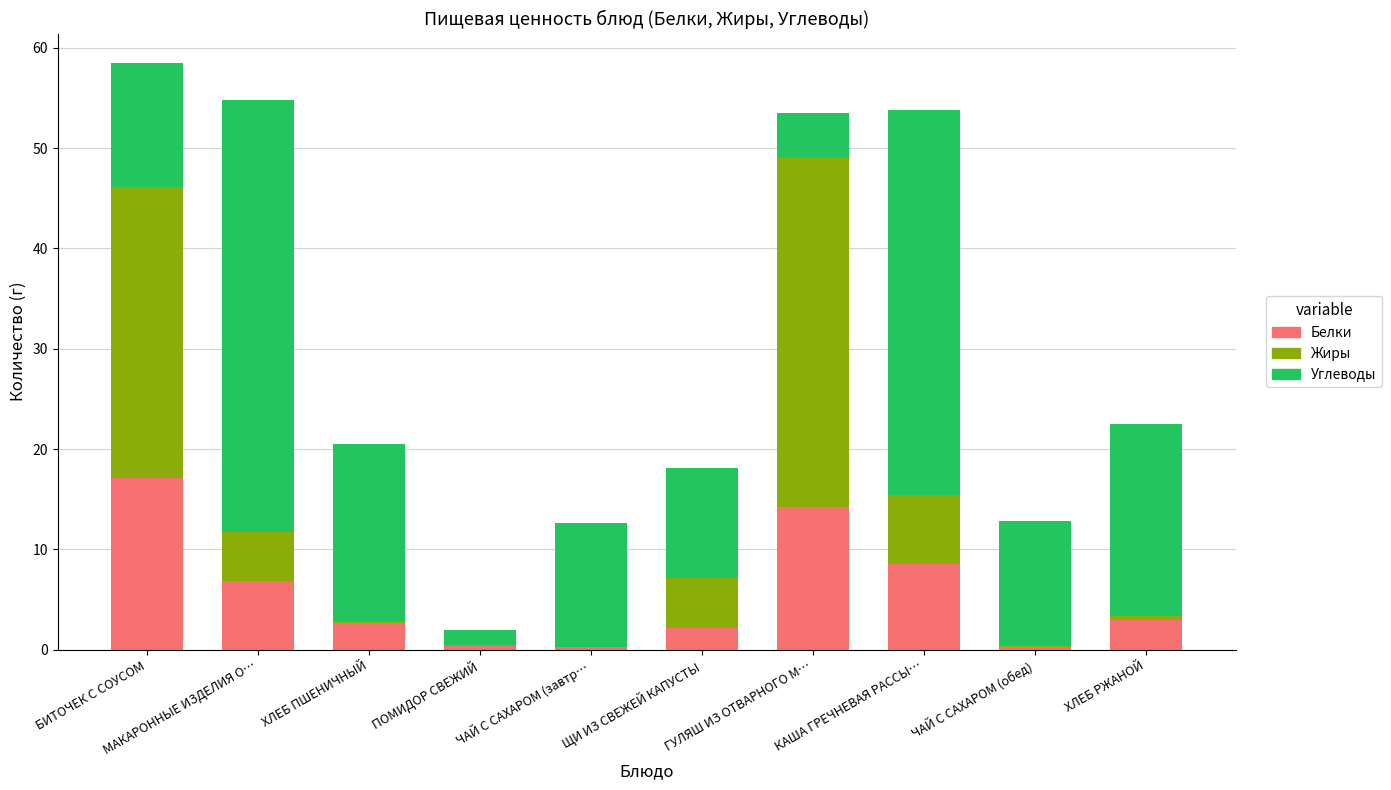

What is the highest value of the Белки series?

17.1